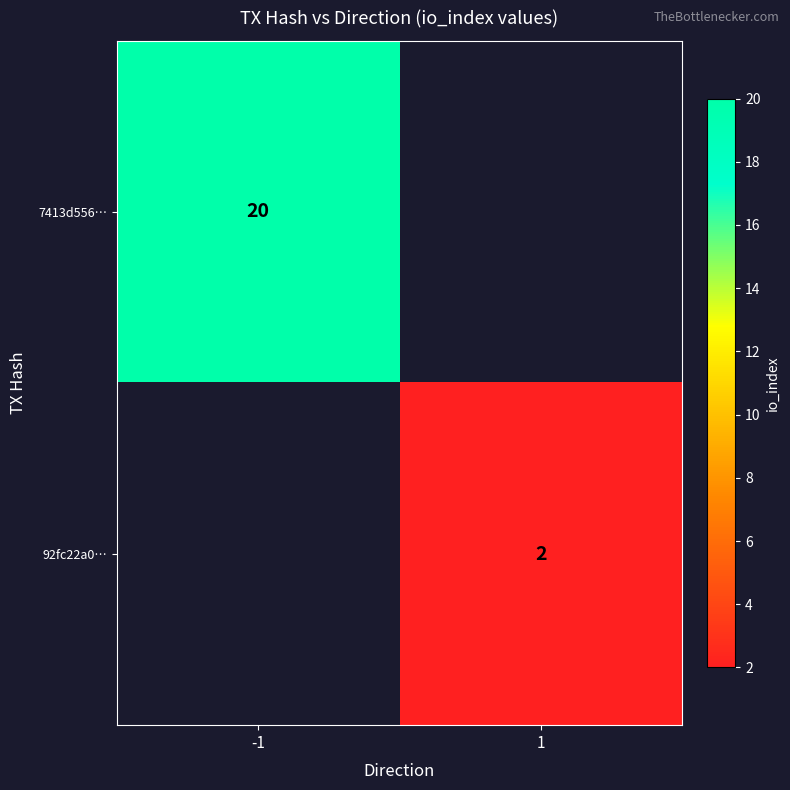

The 92fc22a0… series shows 2 at 1. True or false?

True